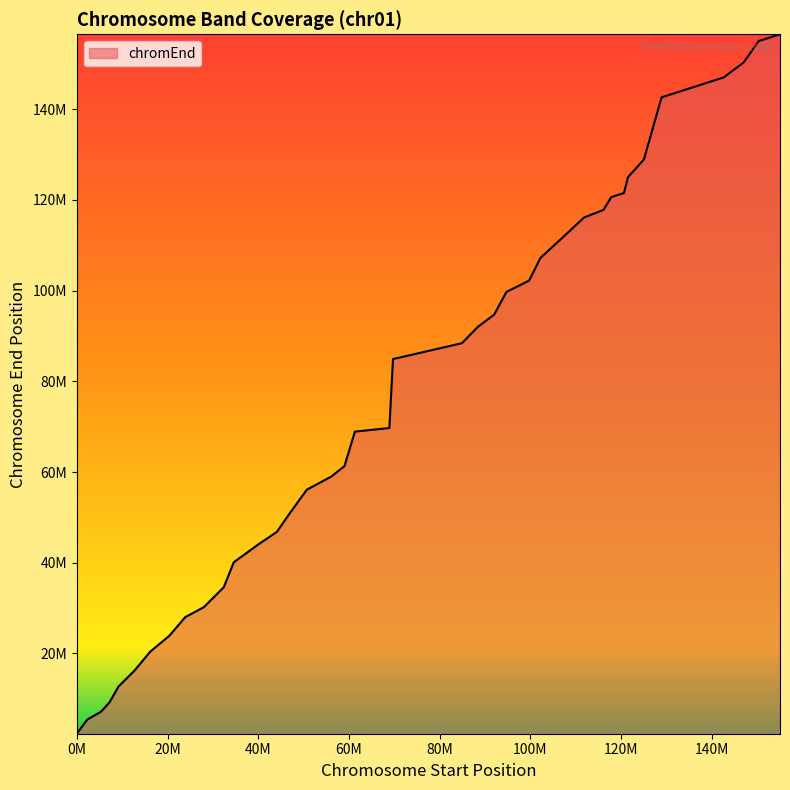

Is this an area chart (filled region under the line)?

Yes